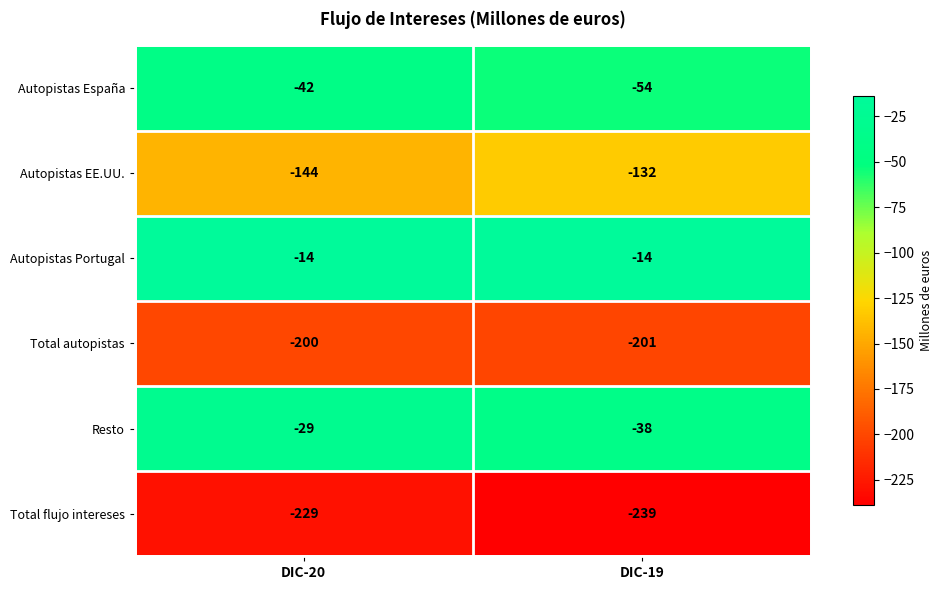

Reading left to right, extract all data points from this chart.

Autopistas España: -42	-54
Autopistas EE.UU.: -144	-132
Autopistas Portugal: -14	-14
Total autopistas: -200	-201
Resto: -29	-38
Total flujo intereses: -229	-239